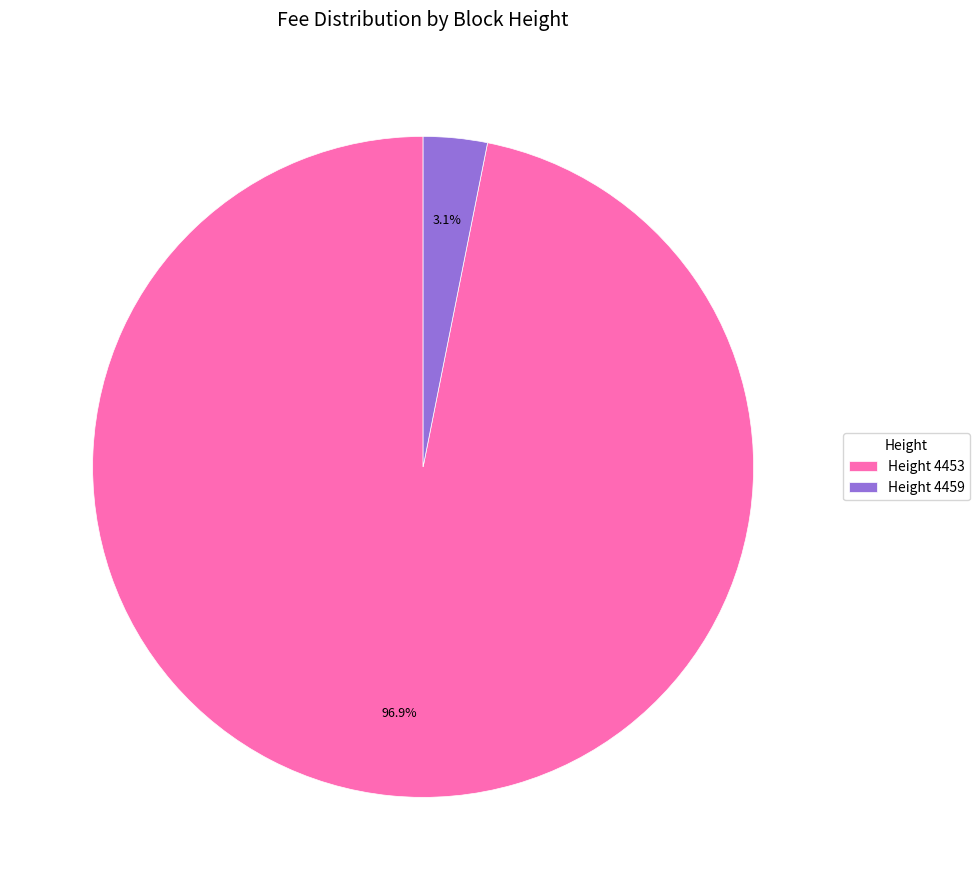

Rank the categories by value from highest to lowest.

Height 4453, Height 4459